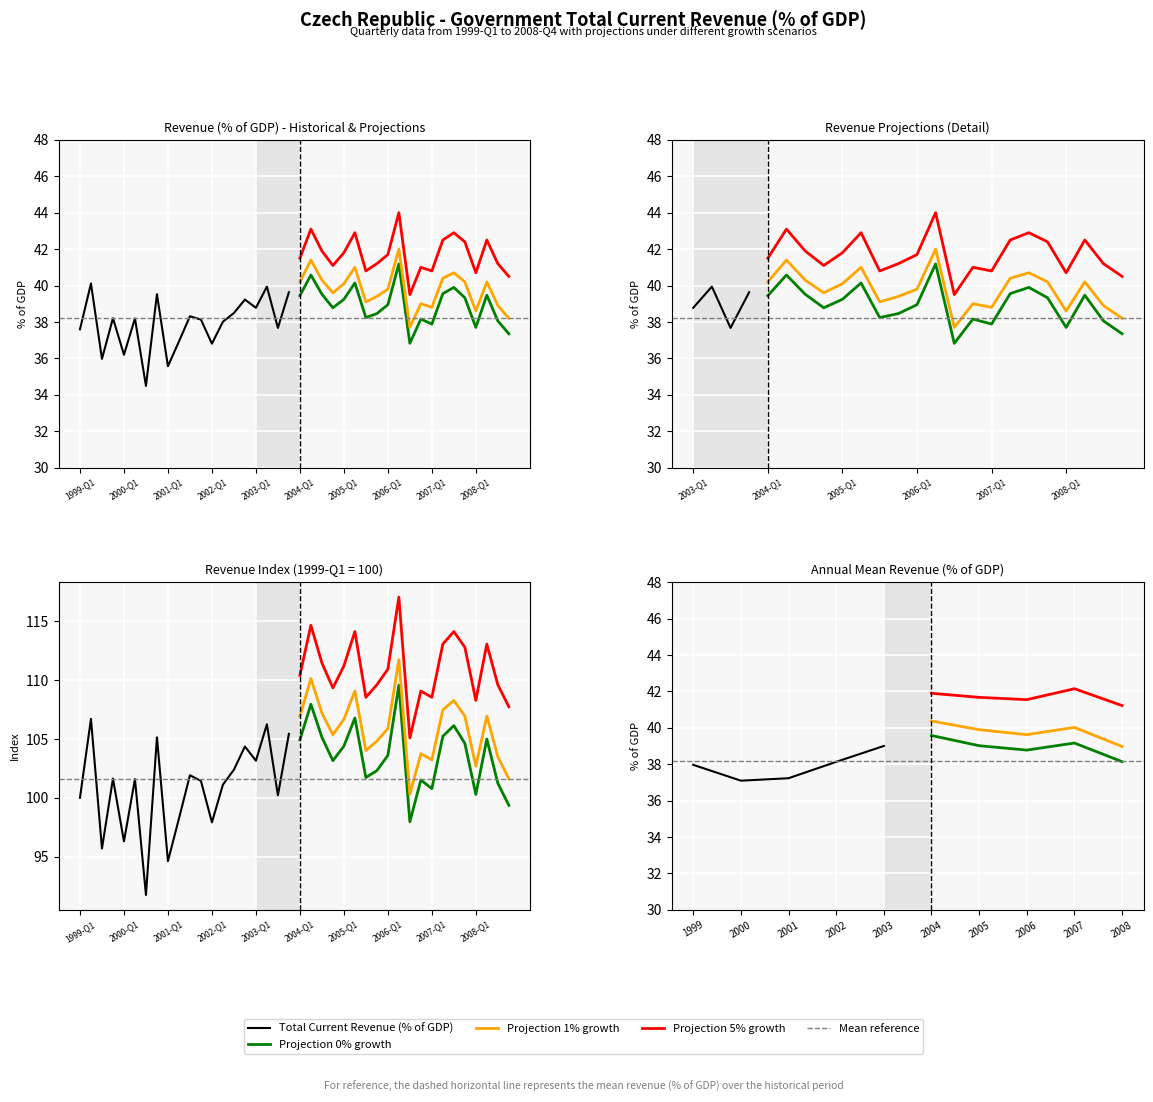

What is the maximum value shown in the chart?

40.1